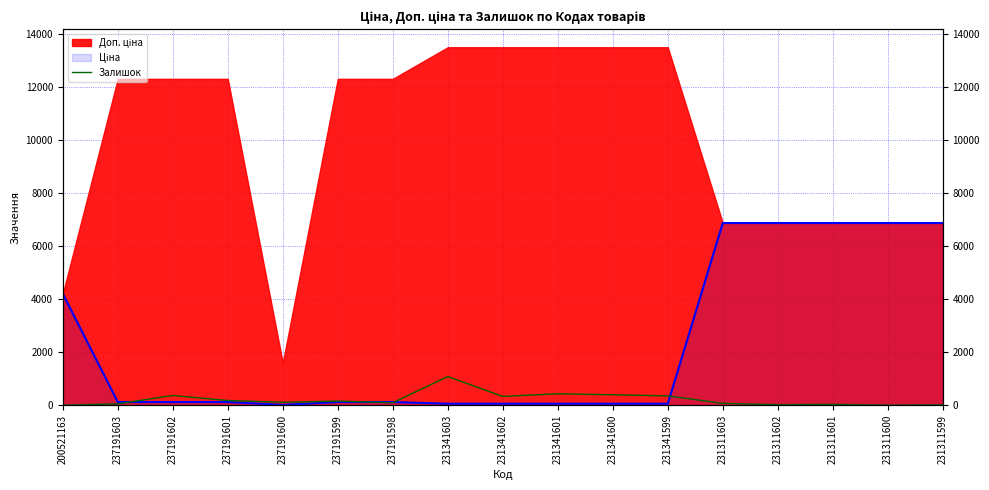

Which has a higher value, 237191603 or 231341603?

231341603